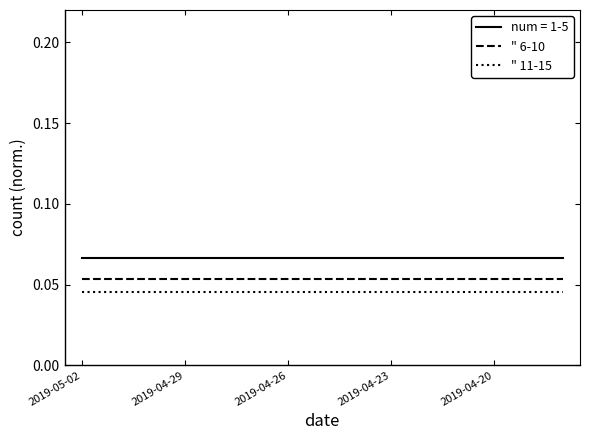

How many distinct data groups are displayed?

3